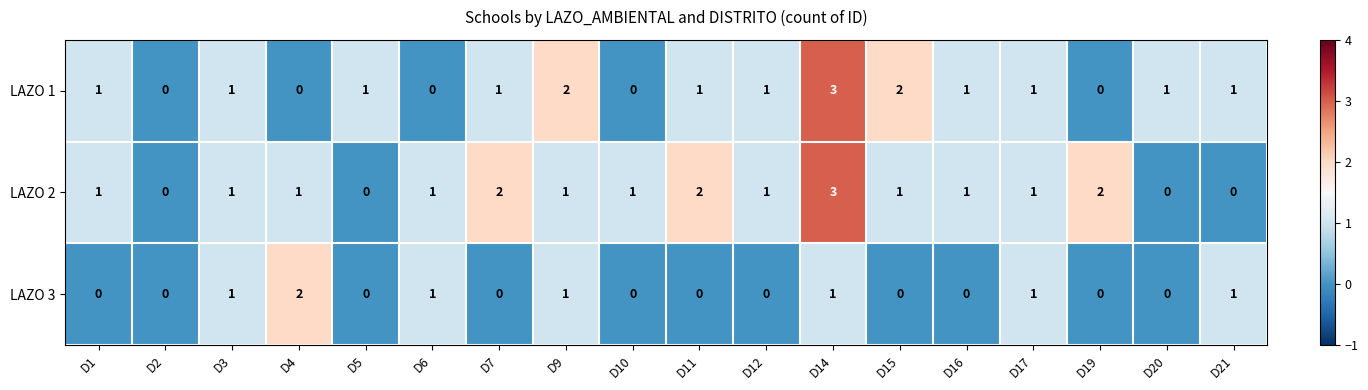

True or false: LAZO 1 has a value of 1 at D15.

False